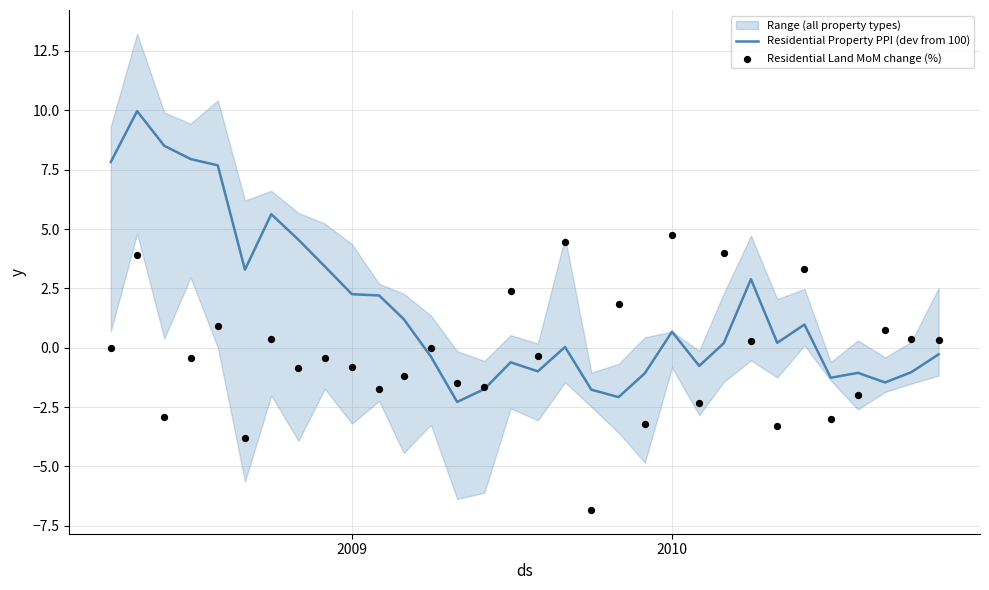

What are all the series names shown in the legend?

Residential Property PPI (dev from 100), Residential Land MoM change (%)